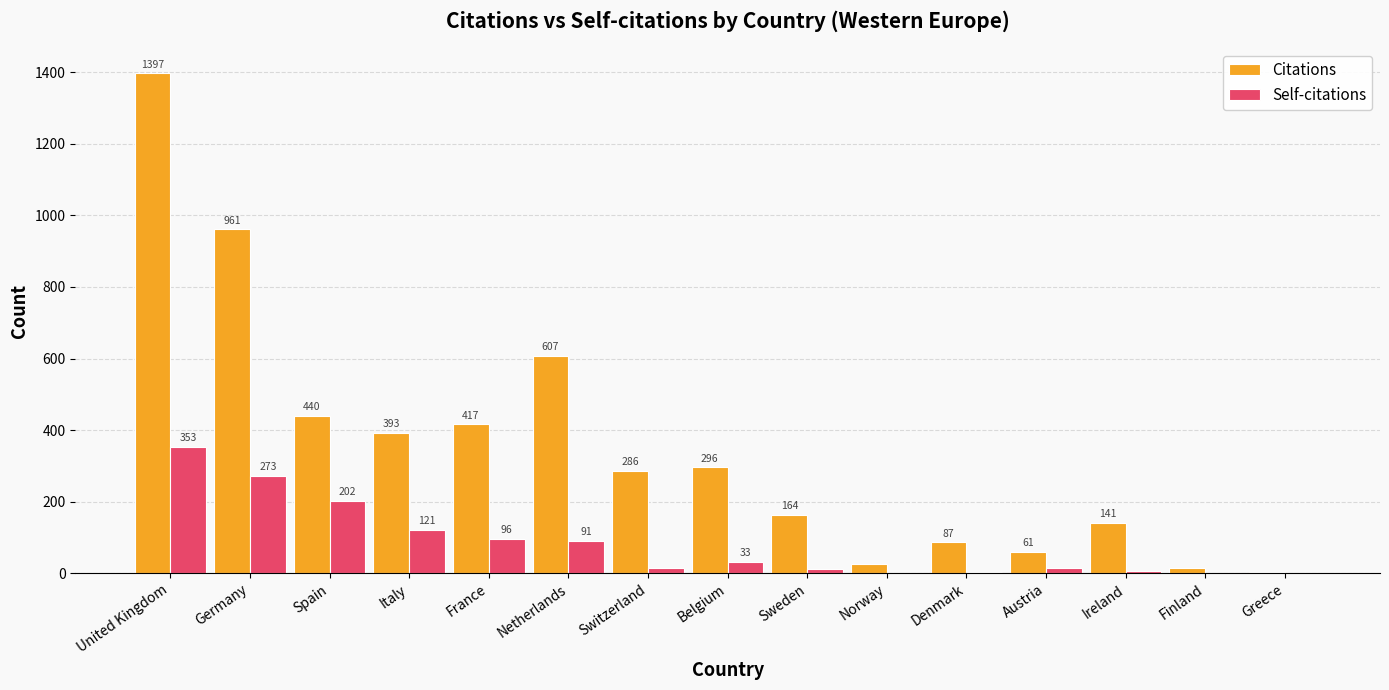

The Self-citations series shows 96 at France. True or false?

True